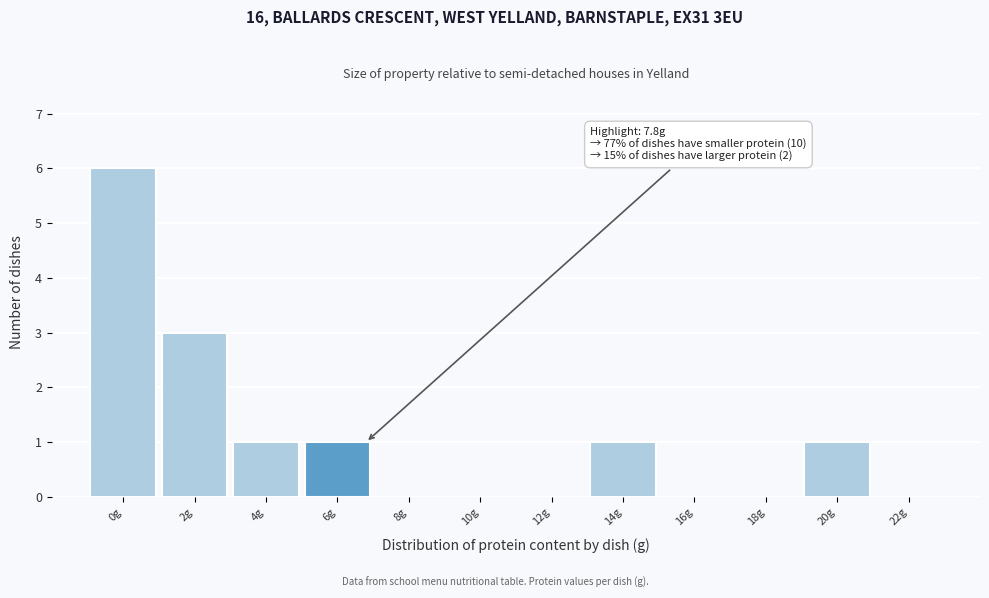

Reading left to right, list all the values displayed in this chart.

0g=6	2g=3	4g=1	6g=1	8g=0	10g=0	12g=0	14g=1	16g=0	18g=0	20g=1	22g=0